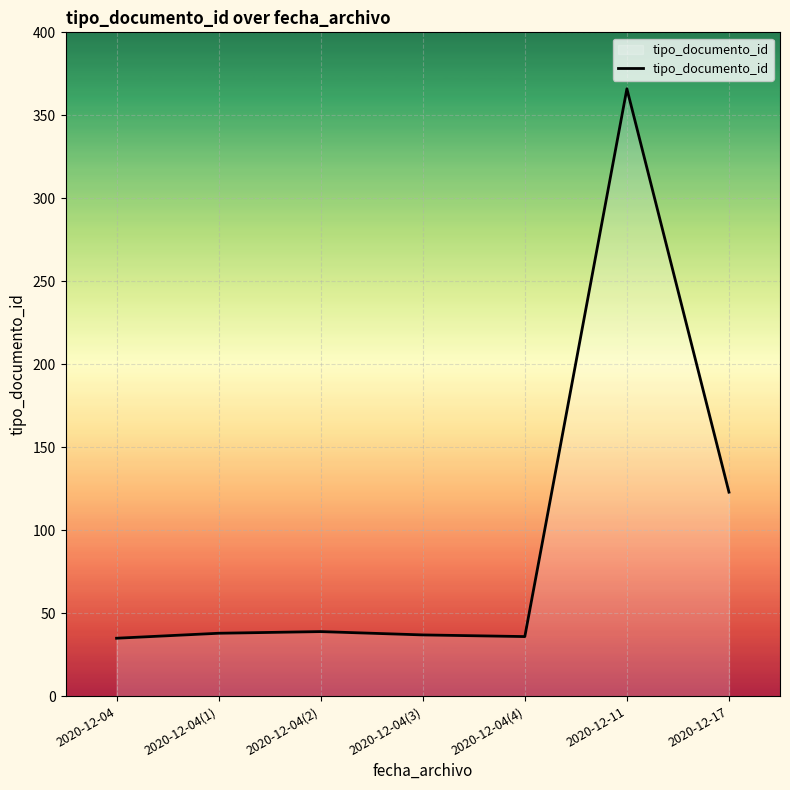

The value at 2020-12-11 is 366. True or false?

True